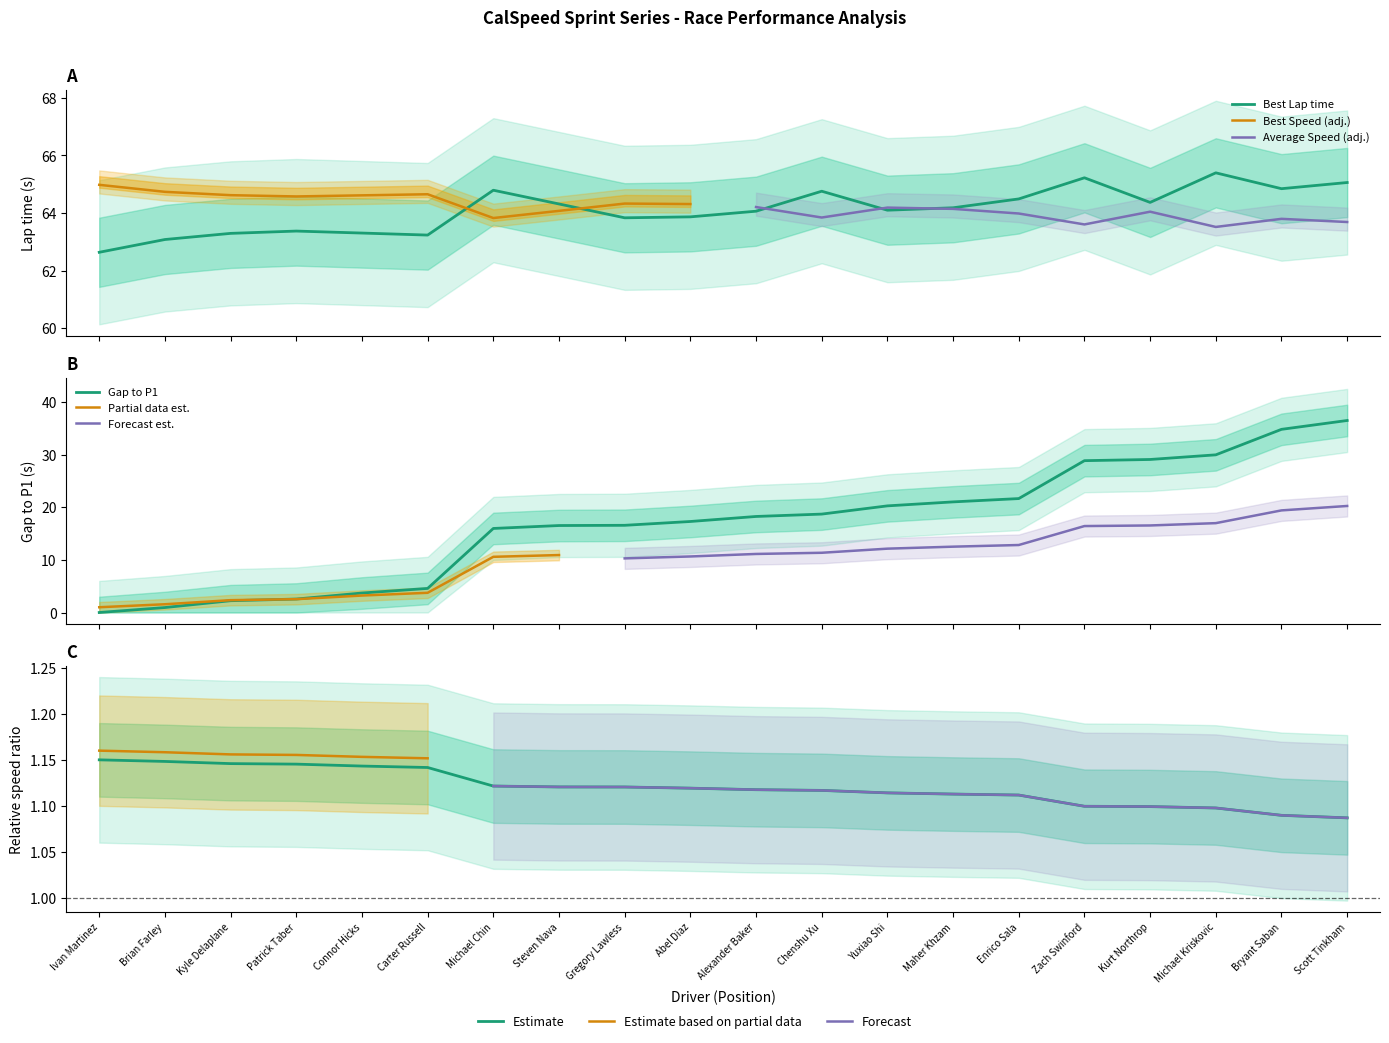

True or false: Gap to P1 and Average Speed cross at least once.

True